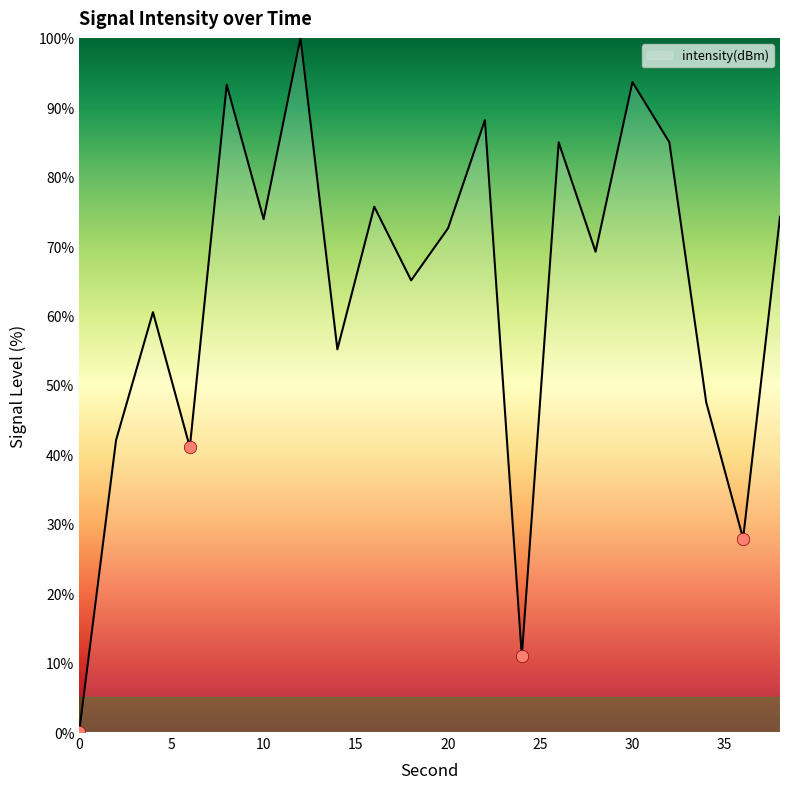

What is the maximum value shown in the chart?

100.0